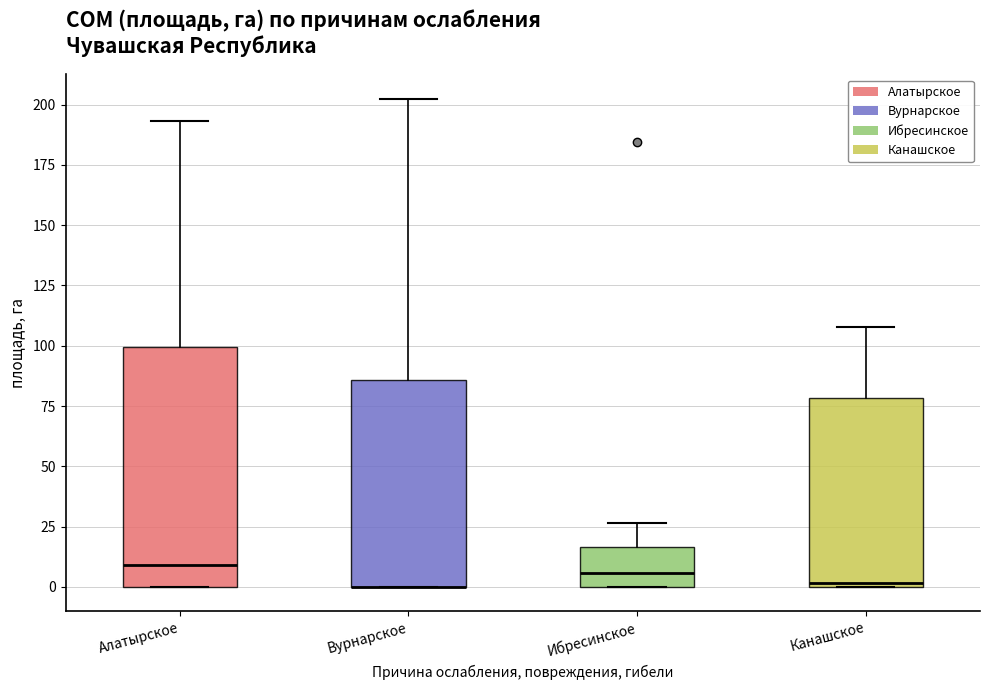

Which box is the tallest, from its lower edge to its upper edge?

Алатырское